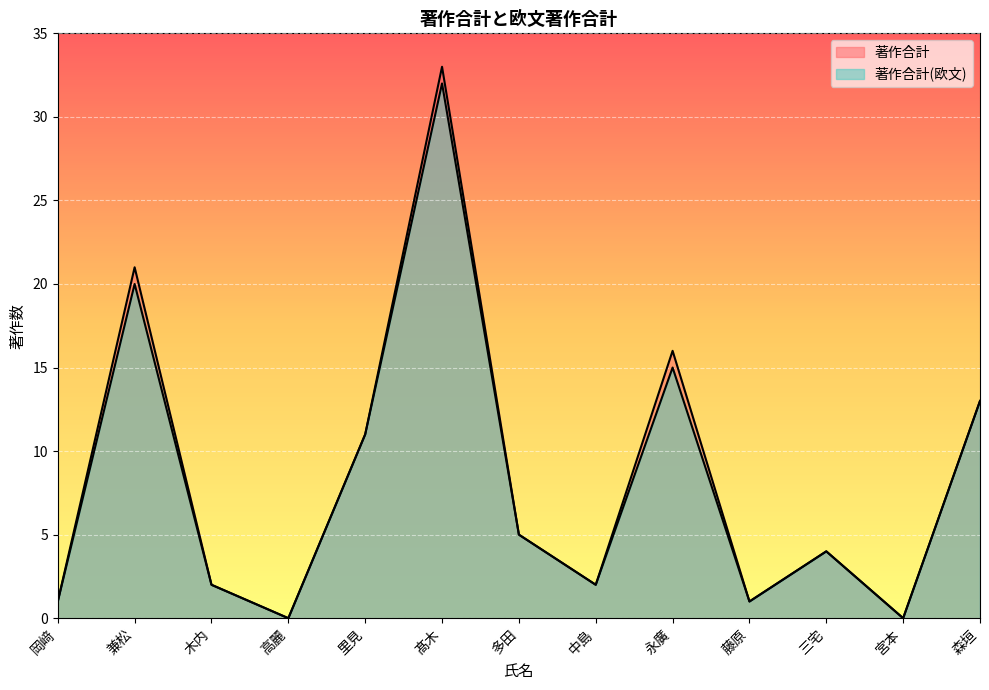

At which label does 著作合計 reach its peak?

髙木